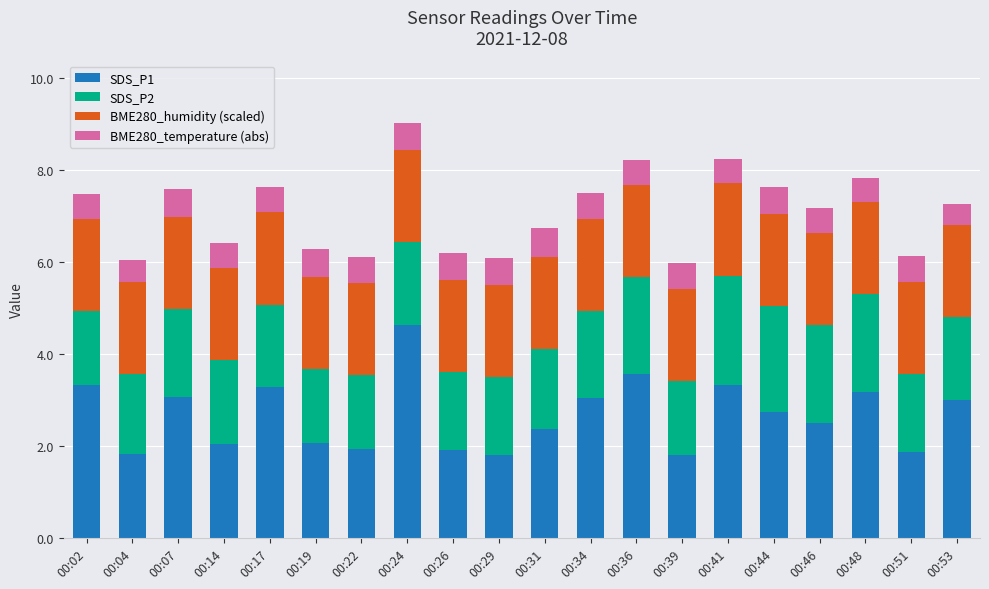

True or false: SDS_P1 has a value of 1.8 at 00:04.

True